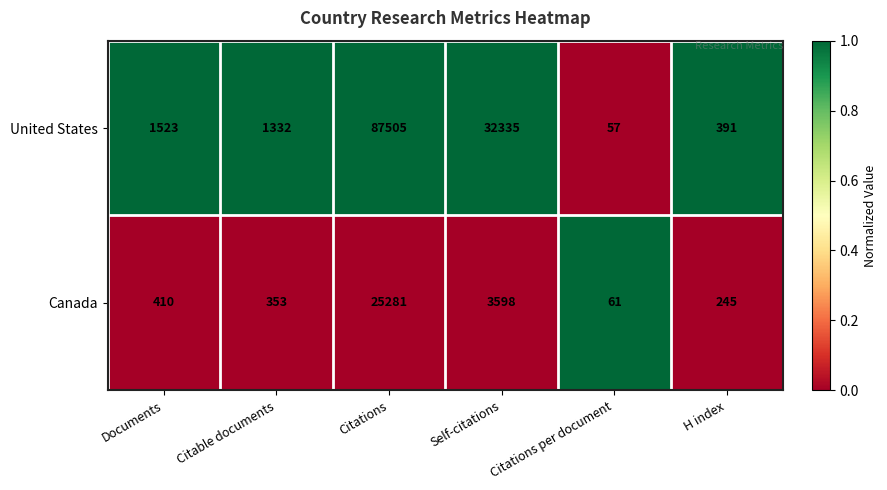

Rank the series by their average value, from highest to lowest.

United States, Canada